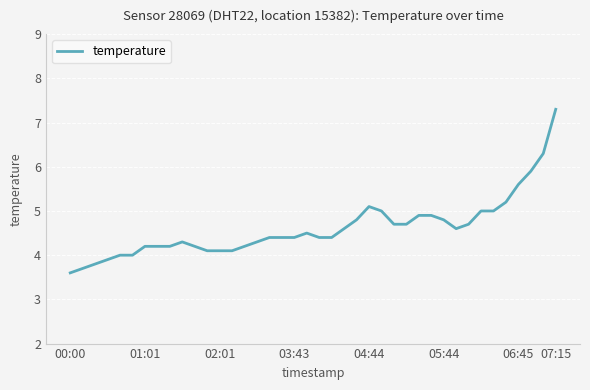

What is the maximum value shown in the chart?

7.3